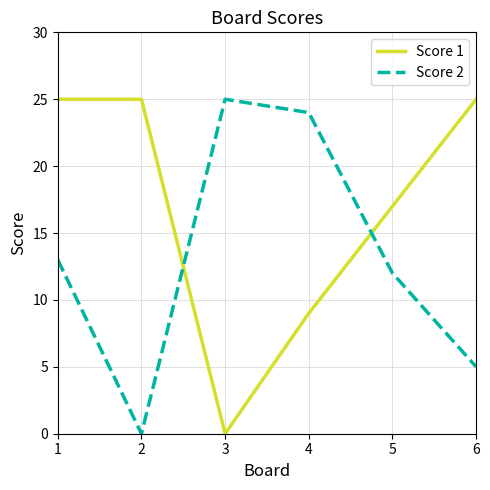

Is the value of Score 2 at 6 greater than the value of Score 1 at 4?

No